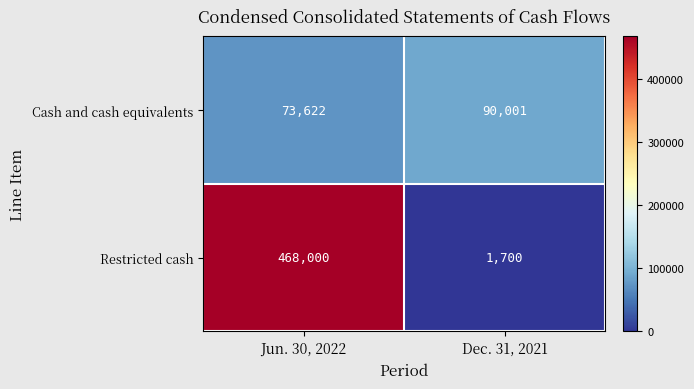

Reading right to left, what are all the values shown in this chart?

Cash and cash equivalents: Dec. 31, 2021=90001	Jun. 30, 2022=73622
Restricted cash: Dec. 31, 2021=1700	Jun. 30, 2022=468000